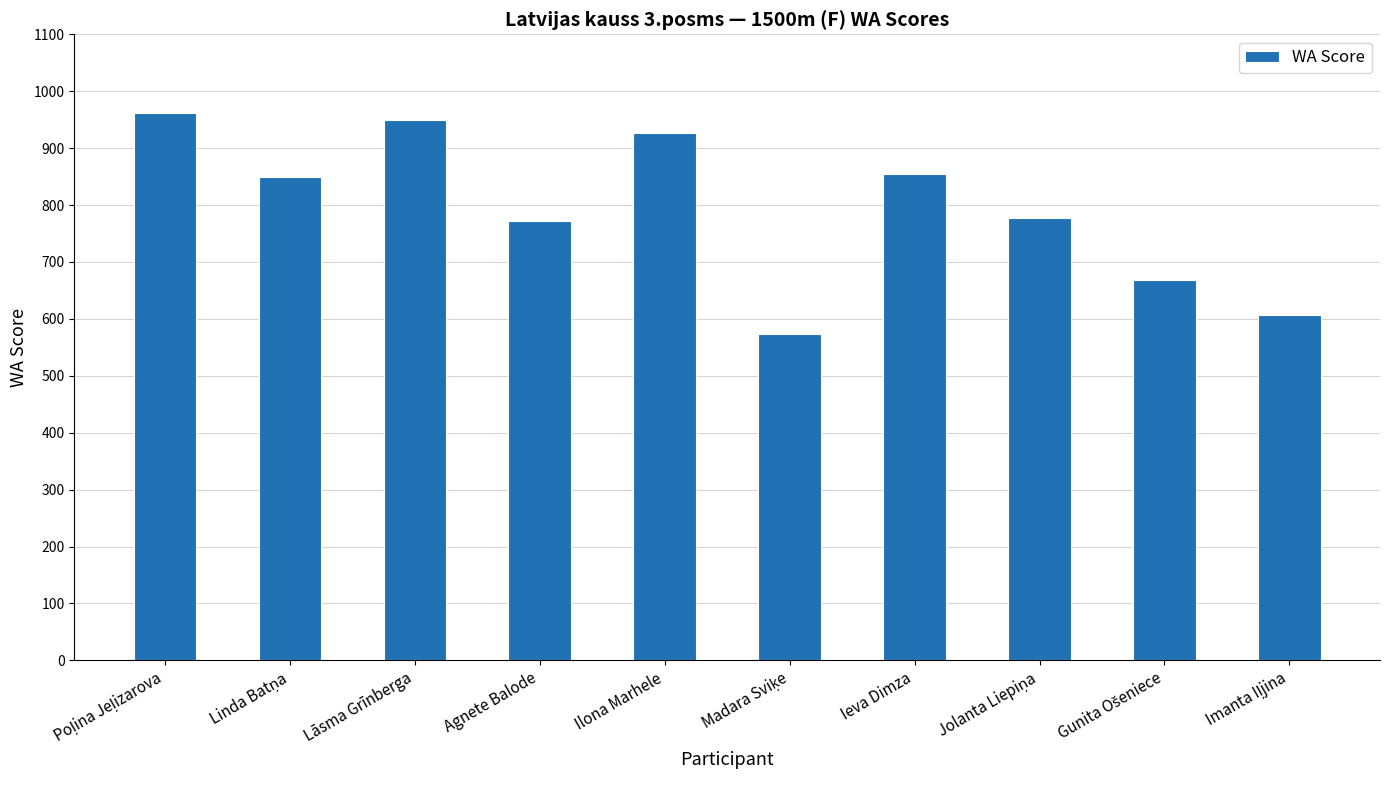

The value at Lāsma Grīnberga is 950. True or false?

True